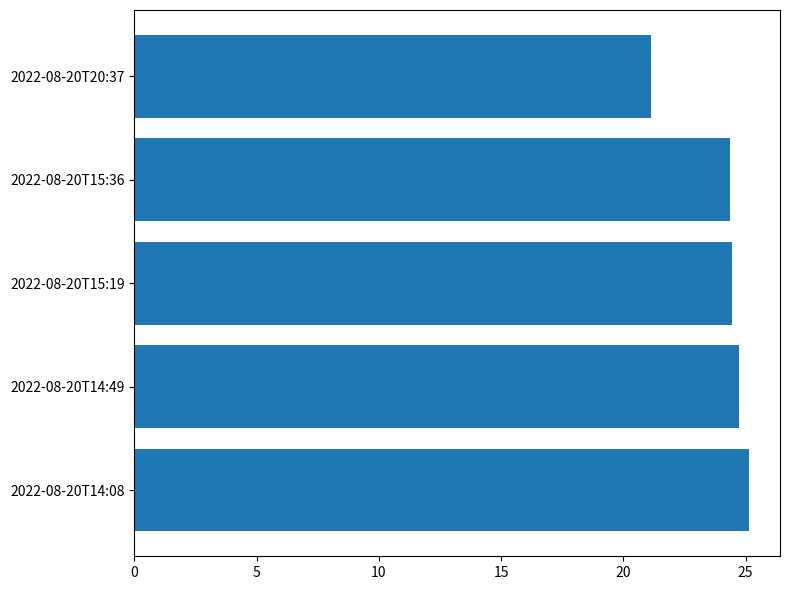

Which has a higher value, 2022-08-20T14:08 or 2022-08-20T15:36?

2022-08-20T14:08